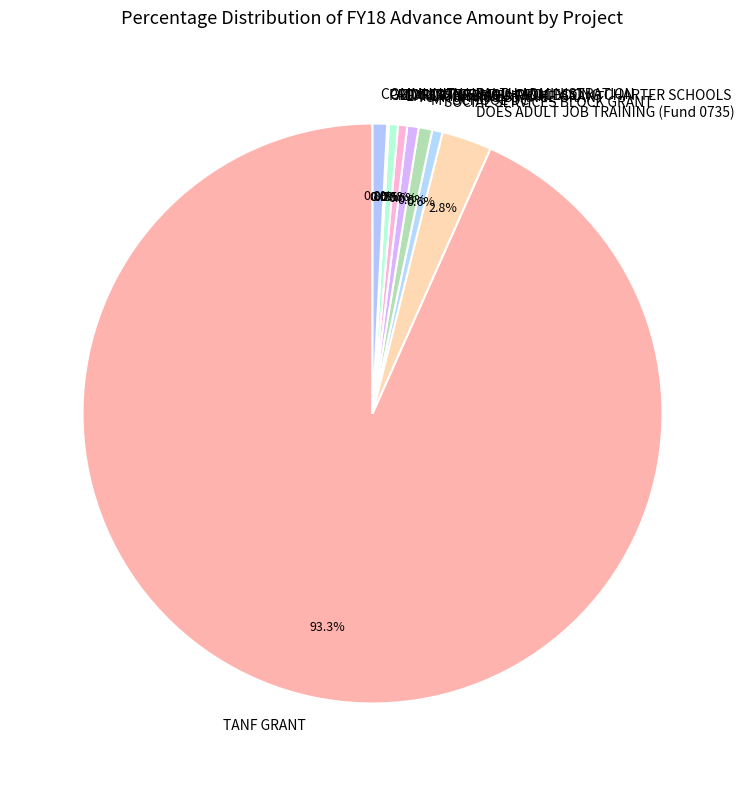

Does any single category account for the majority?

Yes